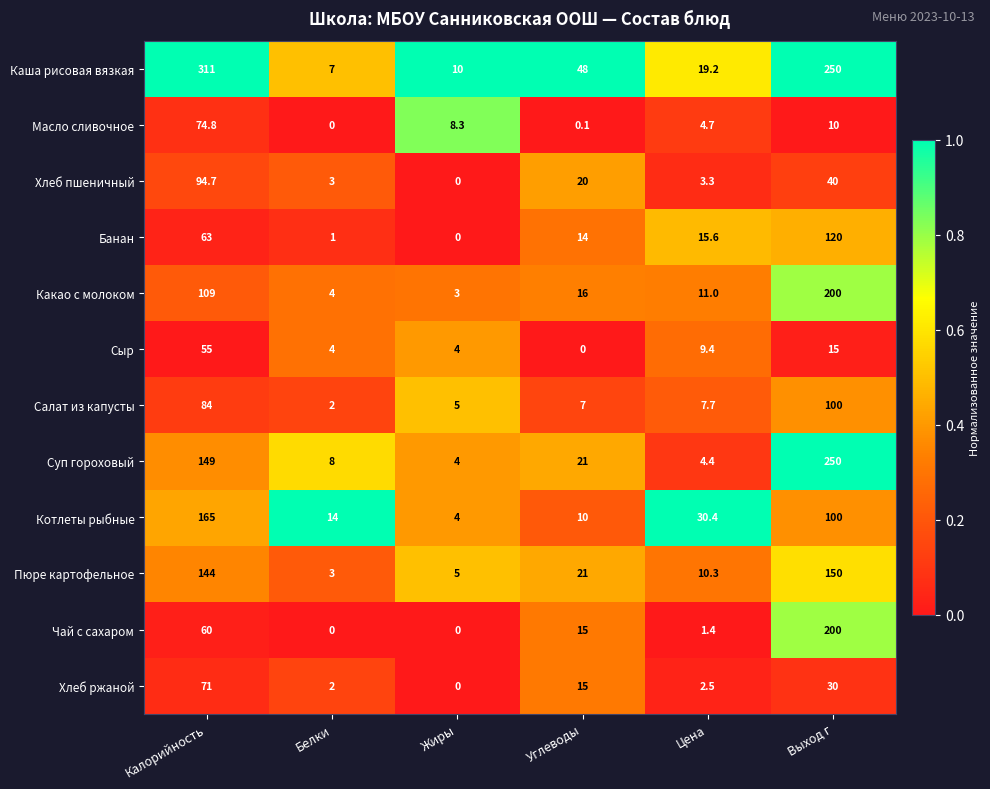

What is the total value across all series at Углеводы?

187.1